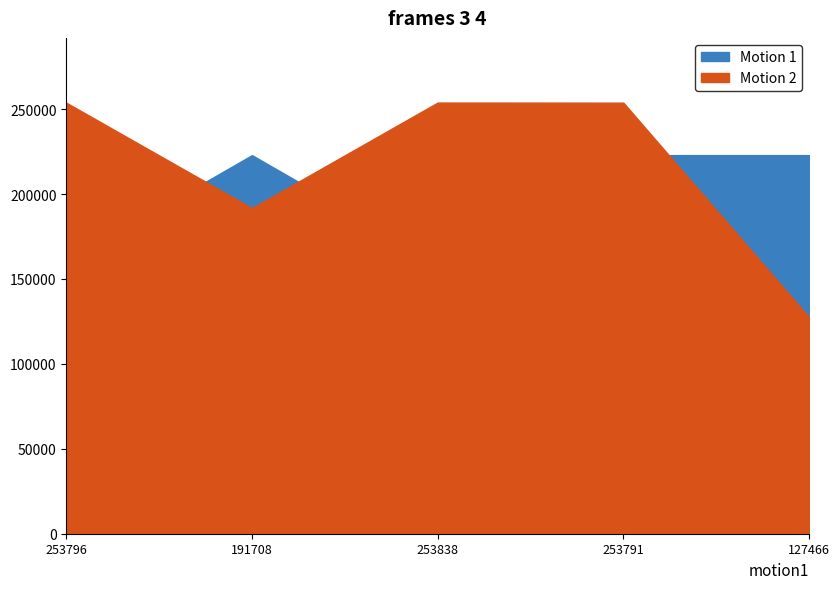

What is the maximum value shown in the chart?

253838